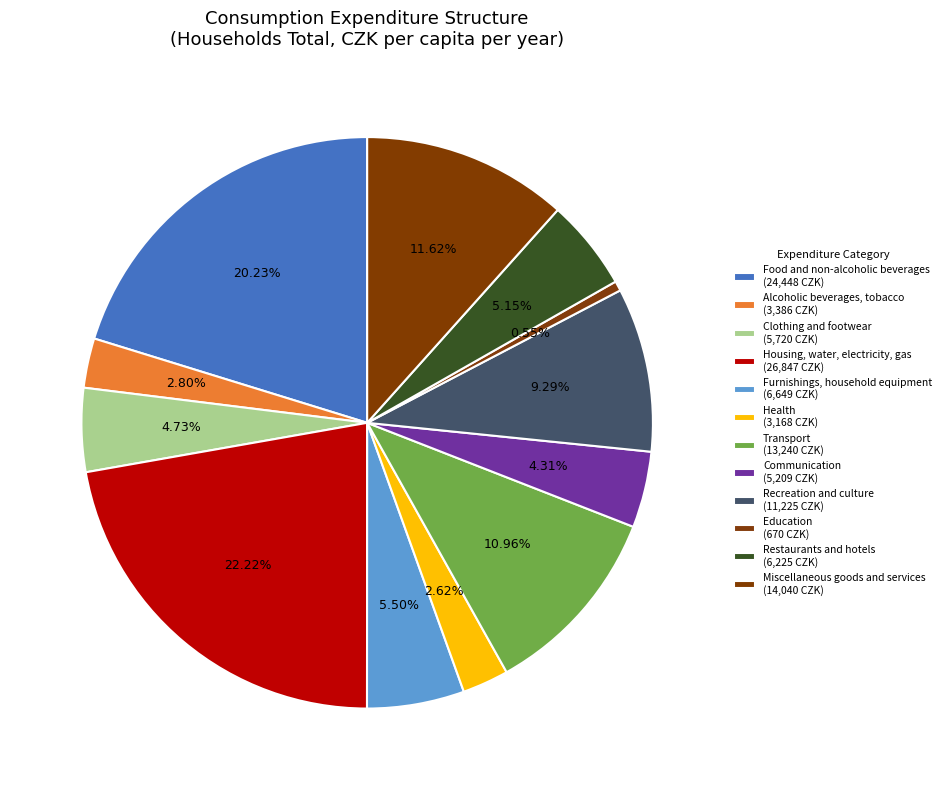

What is the ratio of the value at Clothing and footwear to the value at Communication?

1.1